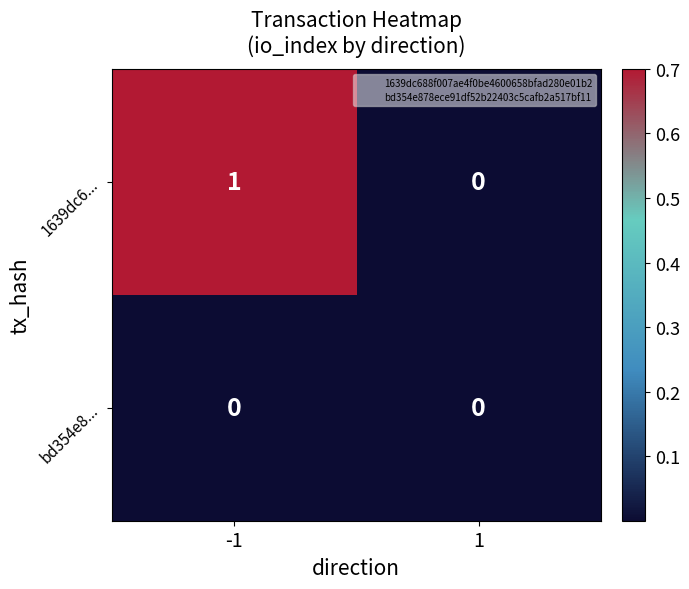

How many values in 1639dc6... are above zero?

1